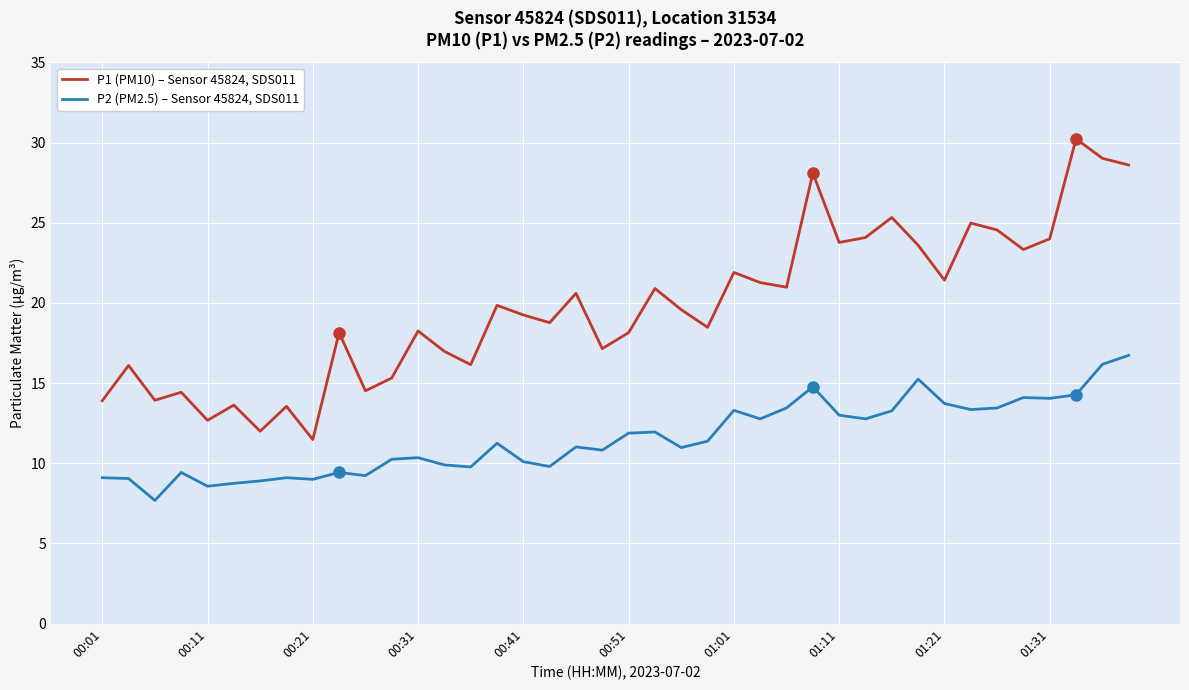

In P2 (PM2.5) – Sensor 45824, SDS011, how many points are lower than both neighbors (excluding endpoints)?

12